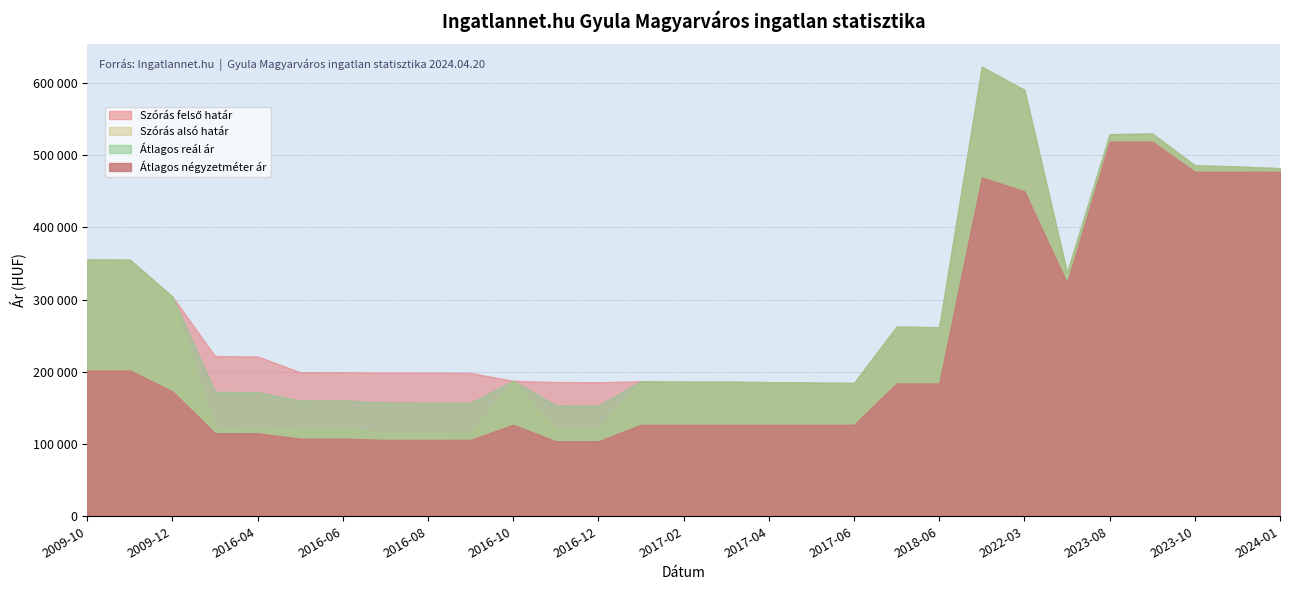

Where does the Szórás alsó határ series first go above 187058?

2009-10